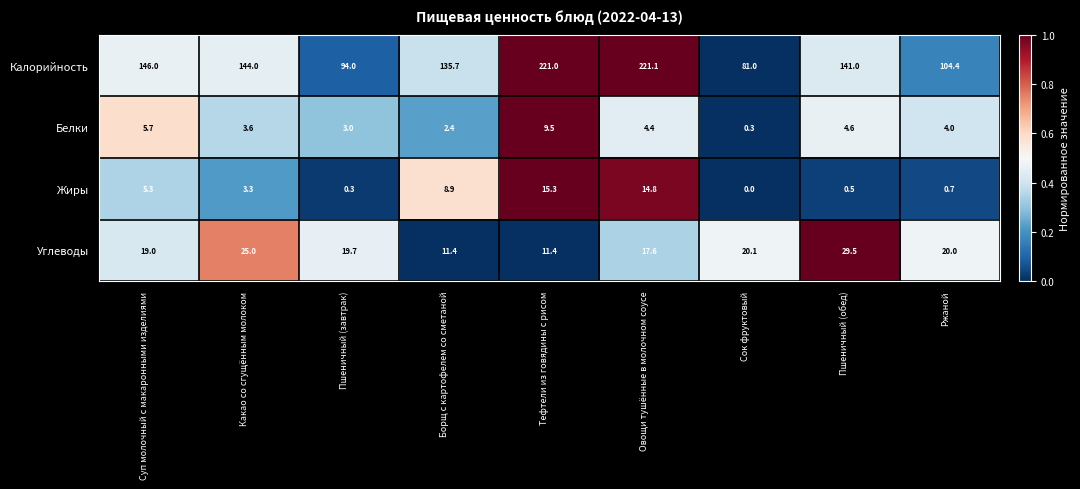

List the series in order of their peak value, lowest first.

Белки, Жиры, Углеводы, Калорийность